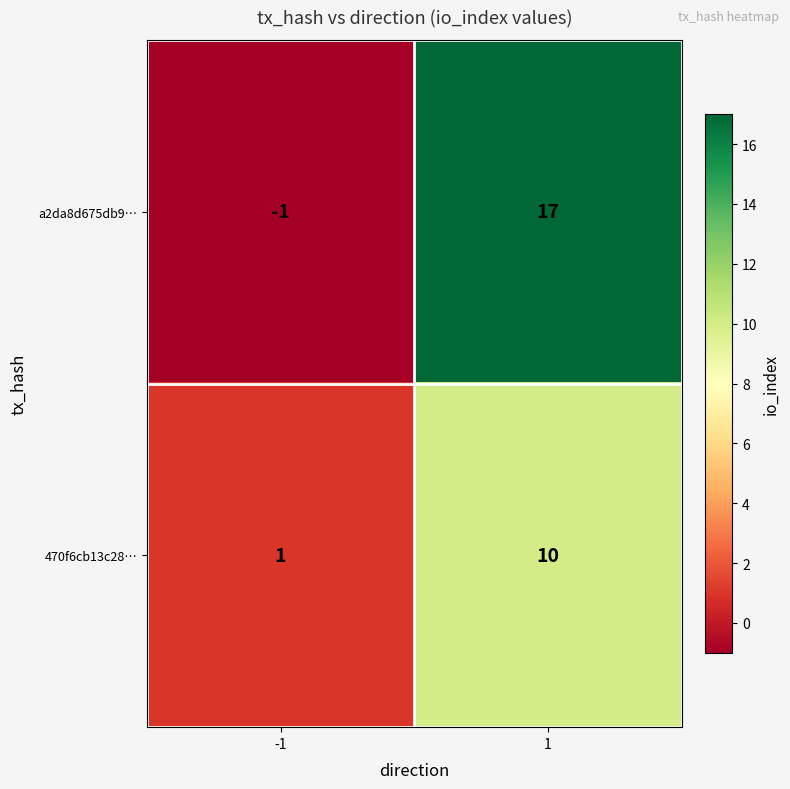

What is the smallest value displayed?

-1